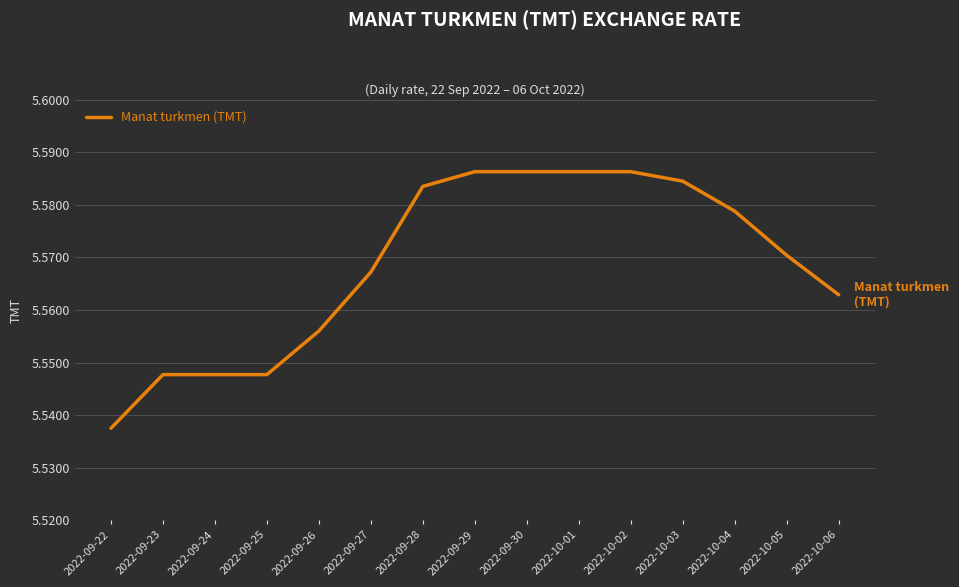

At which category does the chart reach its minimum across all series?

2022-09-22